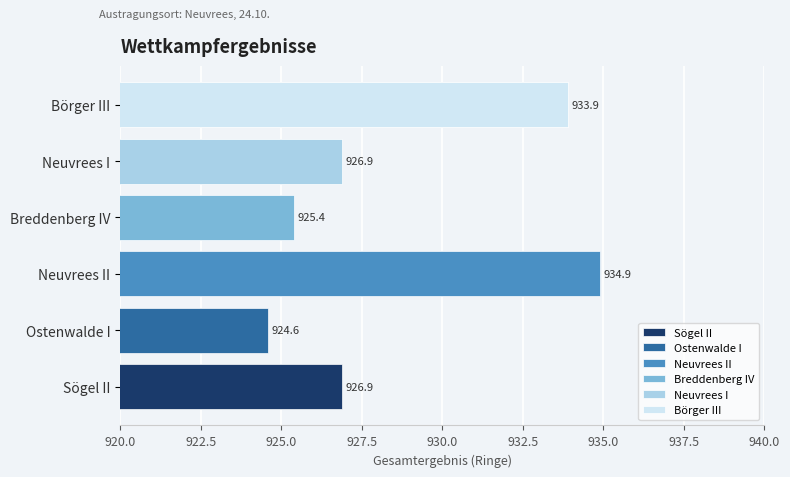

Which category has the highest value across all series?

Neuvrees II